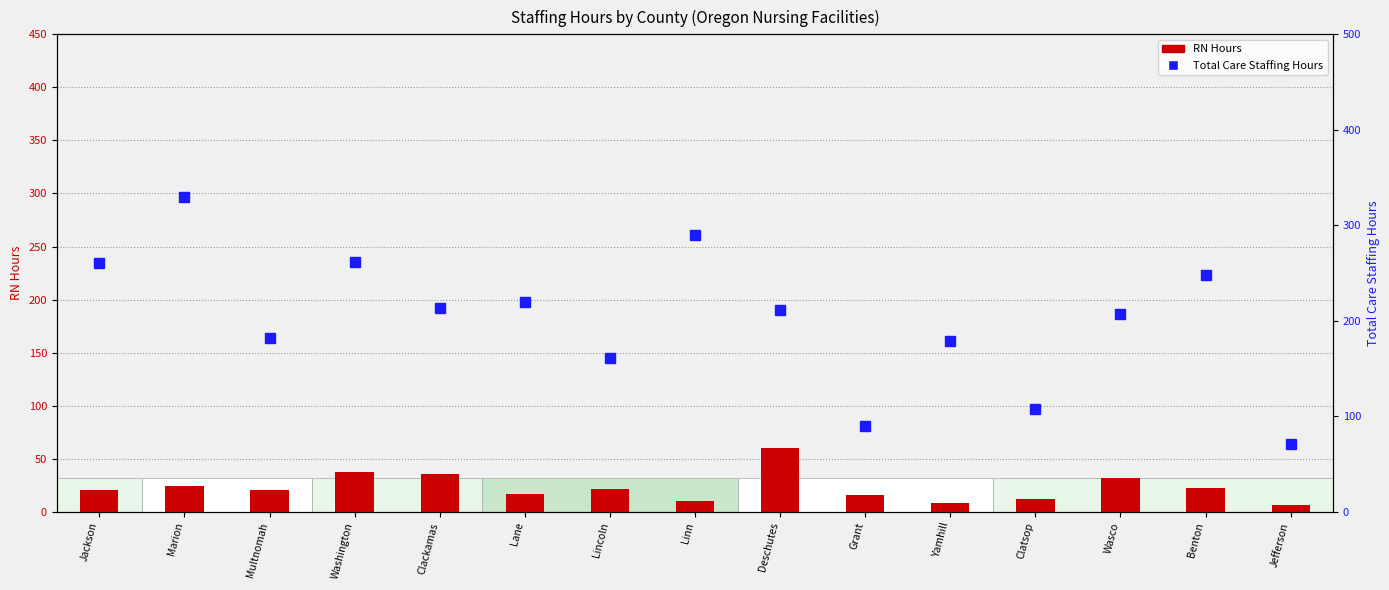

Which series changed the most between Clatsop and Jefferson?

Total Care Staffing Hours